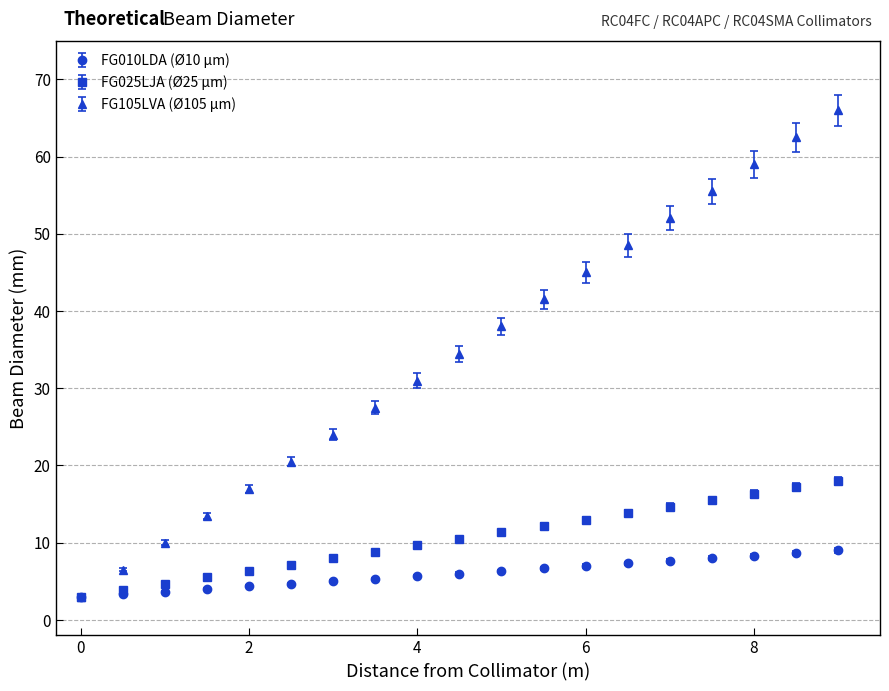

What are all the series names shown in the legend?

FG010LDA (Ø10 µm), FG025LJA (Ø25 µm), FG105LVA (Ø105 µm)